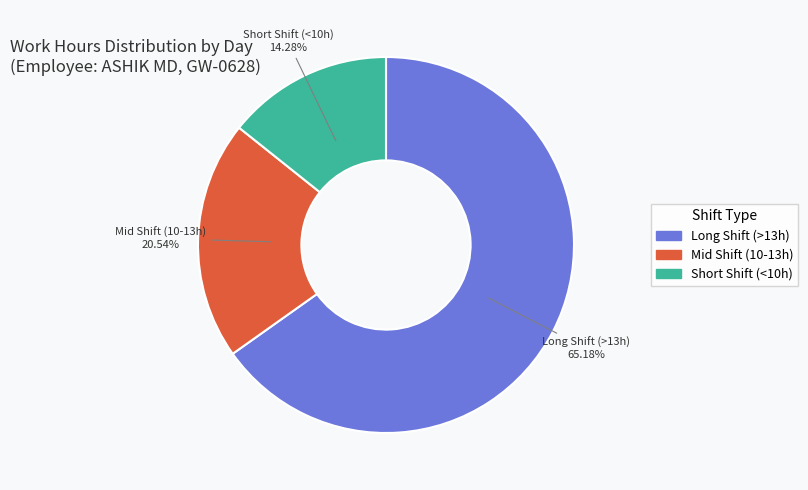

Does any single category account for the majority?

Yes